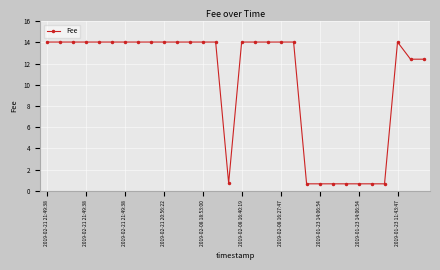

What is the value of the 23rd point from the left?

0.7